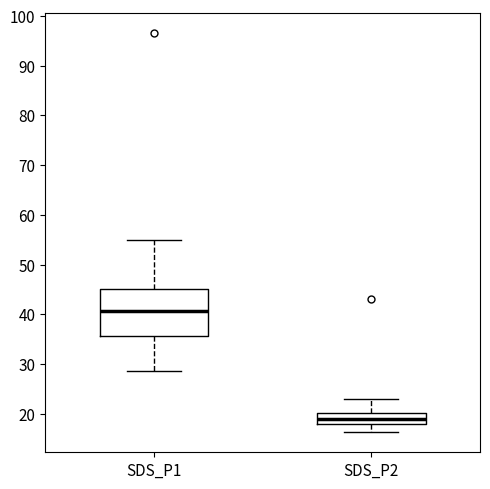

Where is the lower edge of the box for SDS_P1 on the y-axis? The values are not printed on the chart, so give them approximately, as read against the axis.

36